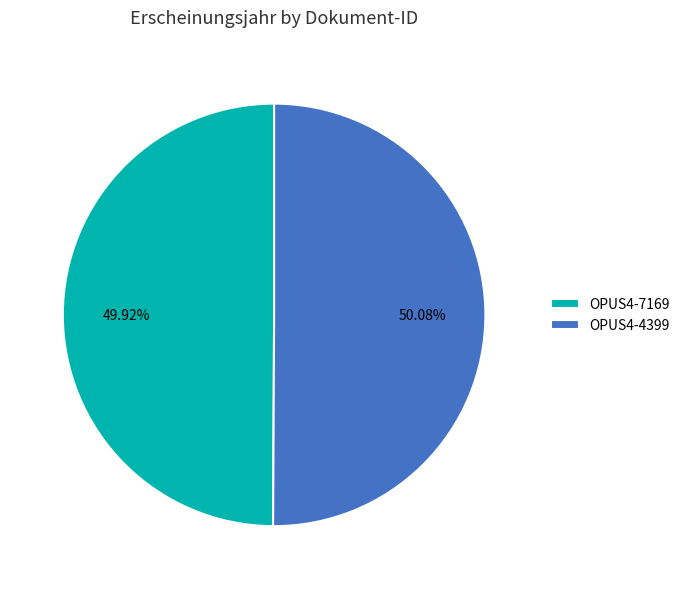

Is it true that OPUS4-4399 is 50% of the pie?

True